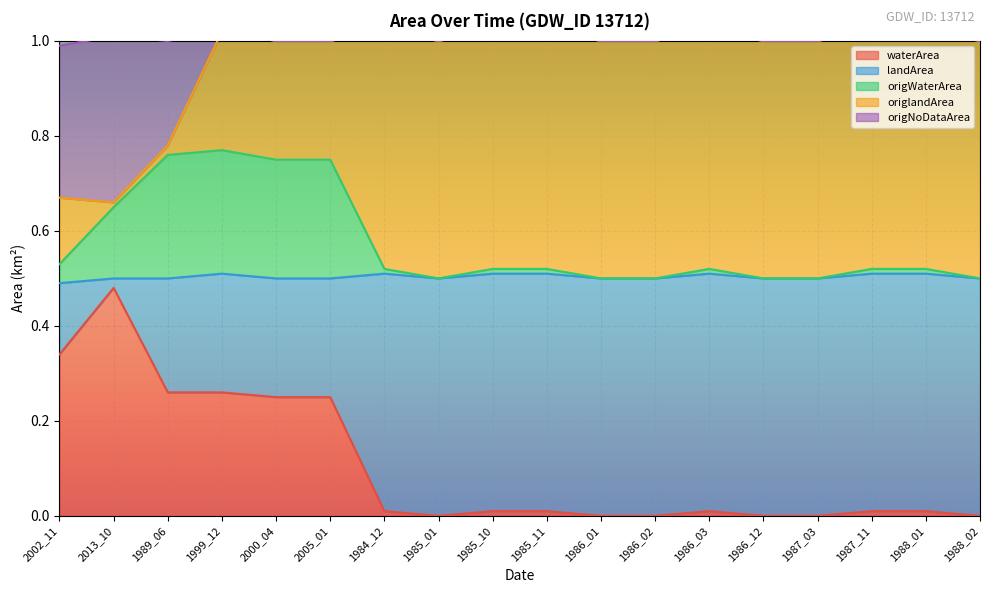

Is it true that waterArea equals 0.0 at 1985_11?

True